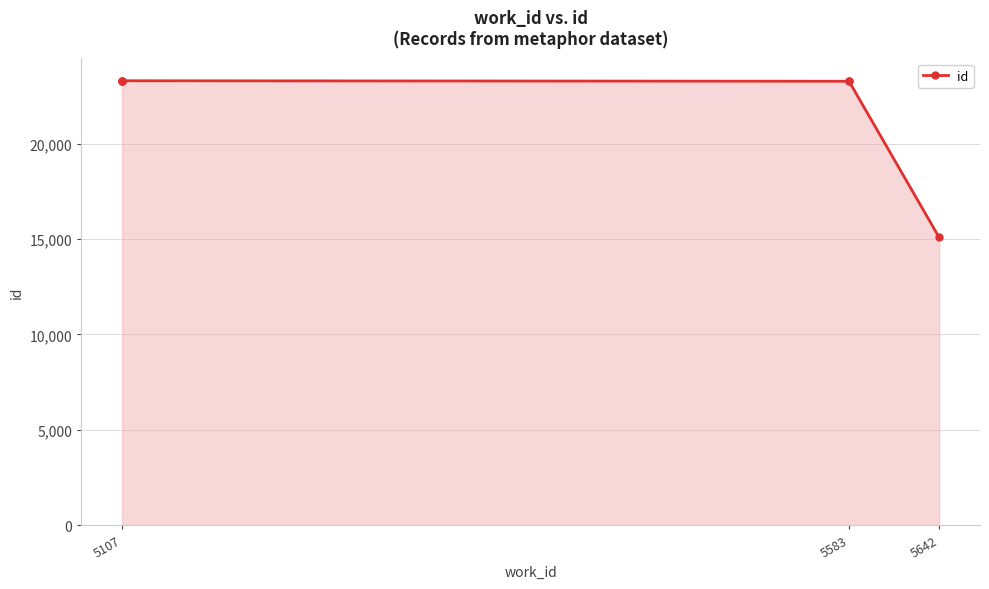

The chart shows a value of 6442 at 5583. True or false?

False